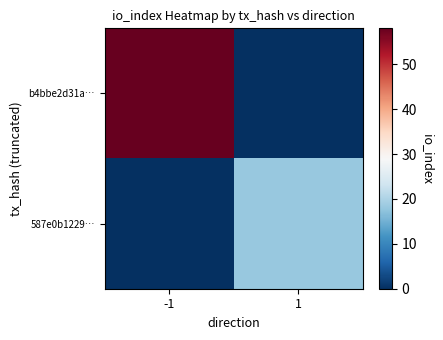

Count the number of data series in this chart.

2